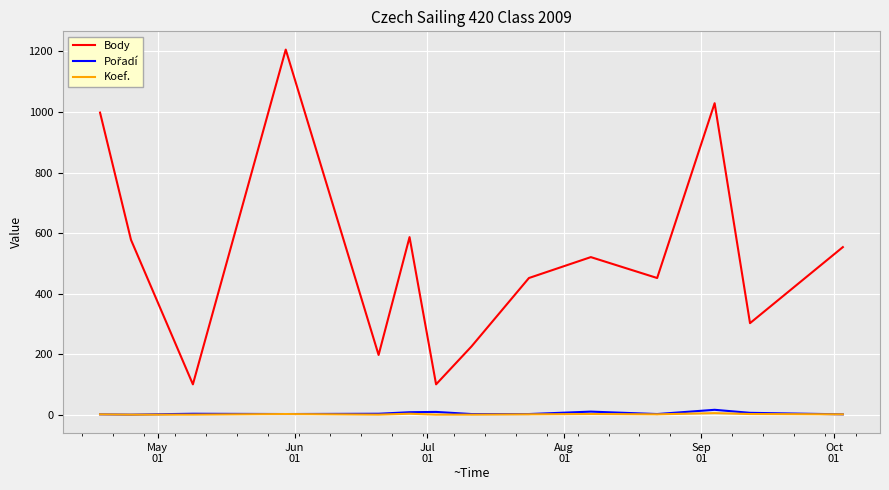

What is the maximum value shown in the chart?

1206